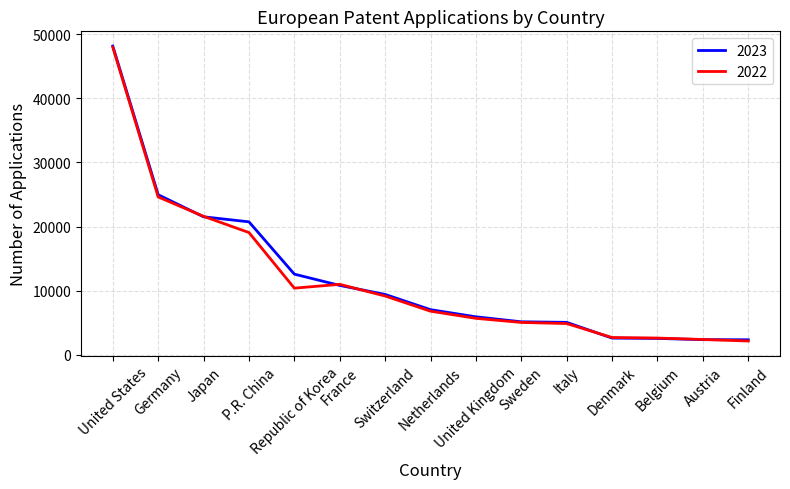

True or false: 2022 has a value of 4867 at Italy.

True